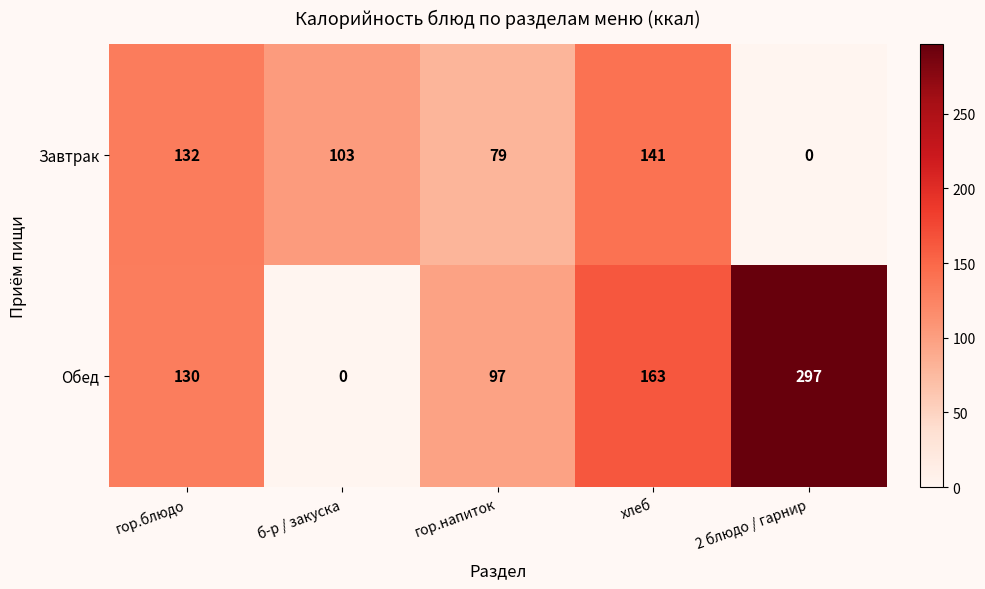

At which label does Обед reach its minimum?

б-р / закуска